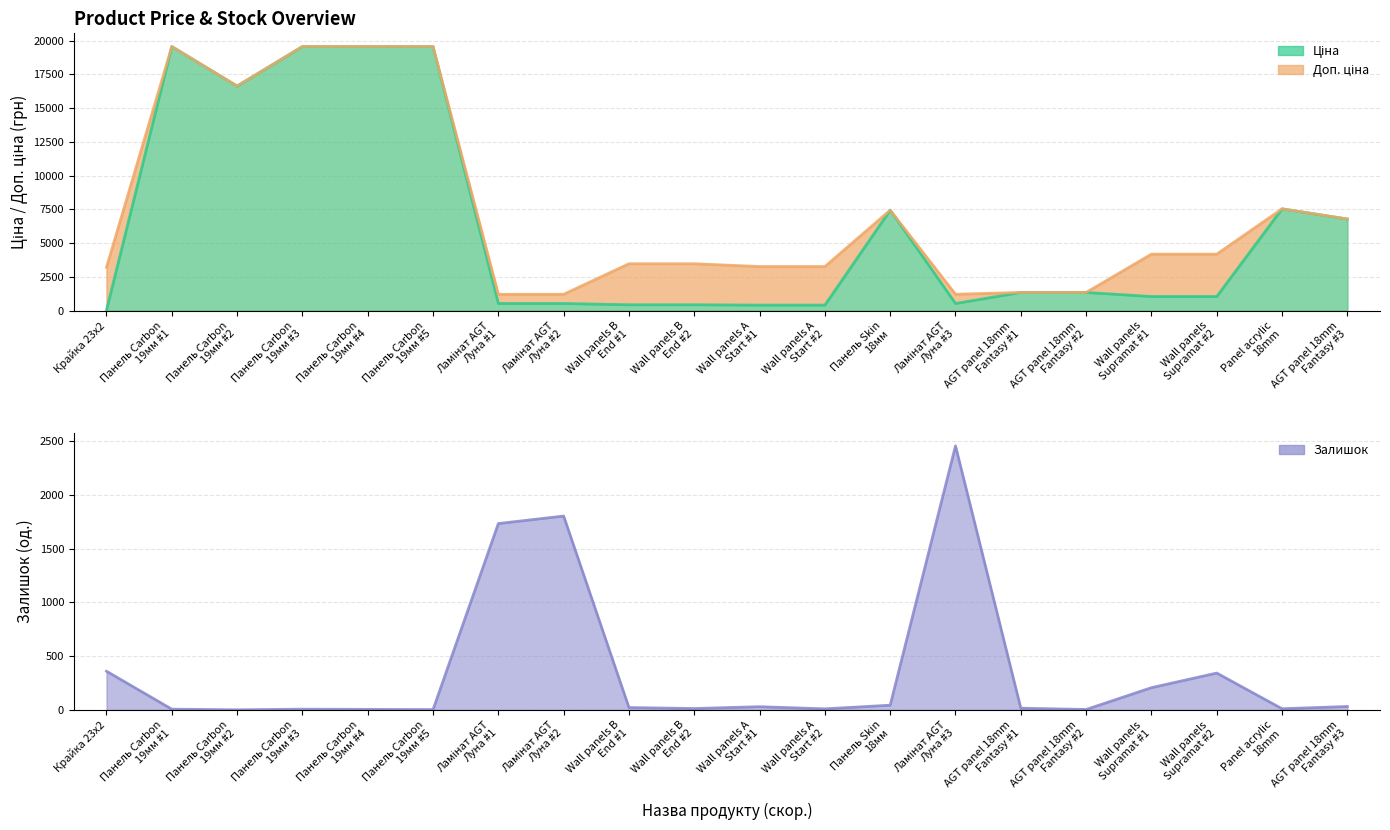

At which category is the sum across all series the highest?

Панель Carbon
19мм #1